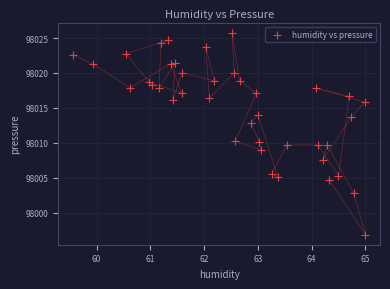

What is the range of X values (max minus min)?

5.4